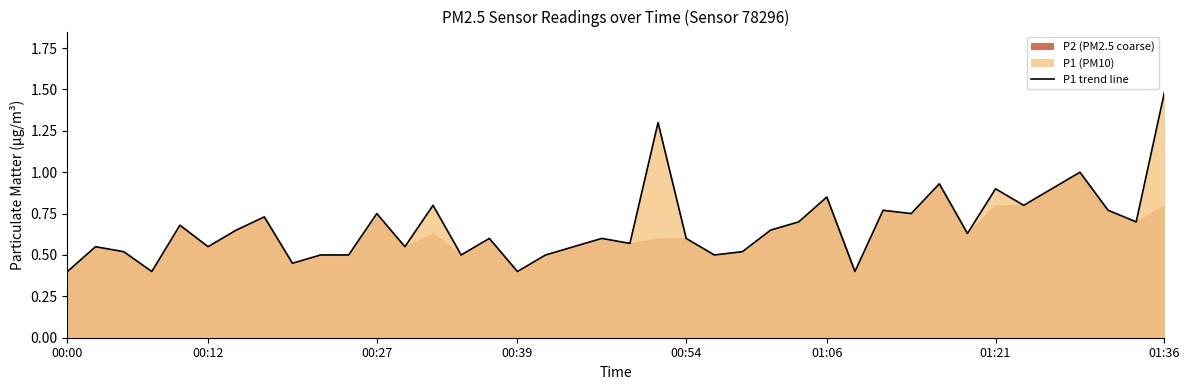

The chart shows a value of 0.9 at 24. True or false?

False